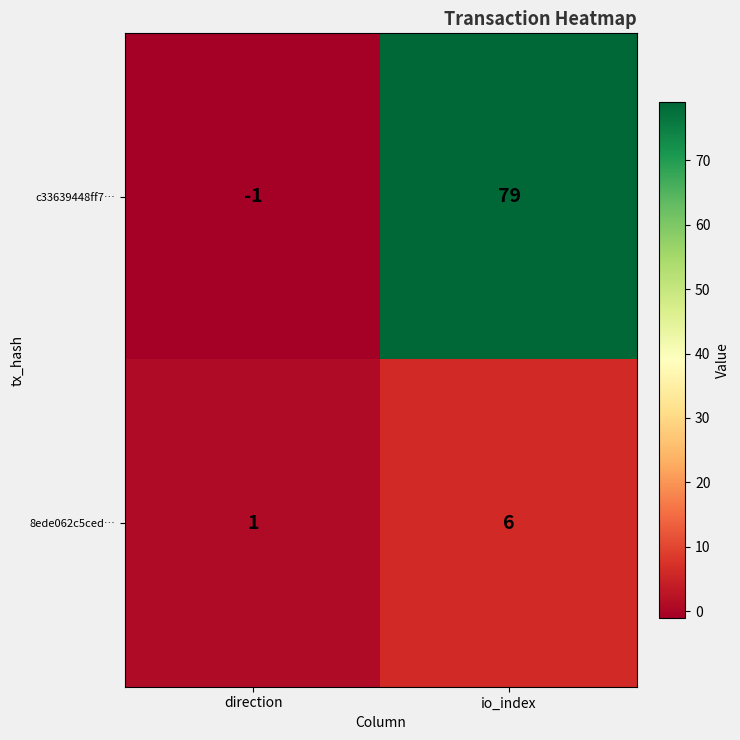

Reading left to right, what are all the values shown in this chart?

c33639448ff7…: direction=-1	io_index=79
8ede062c5ced…: direction=1	io_index=6